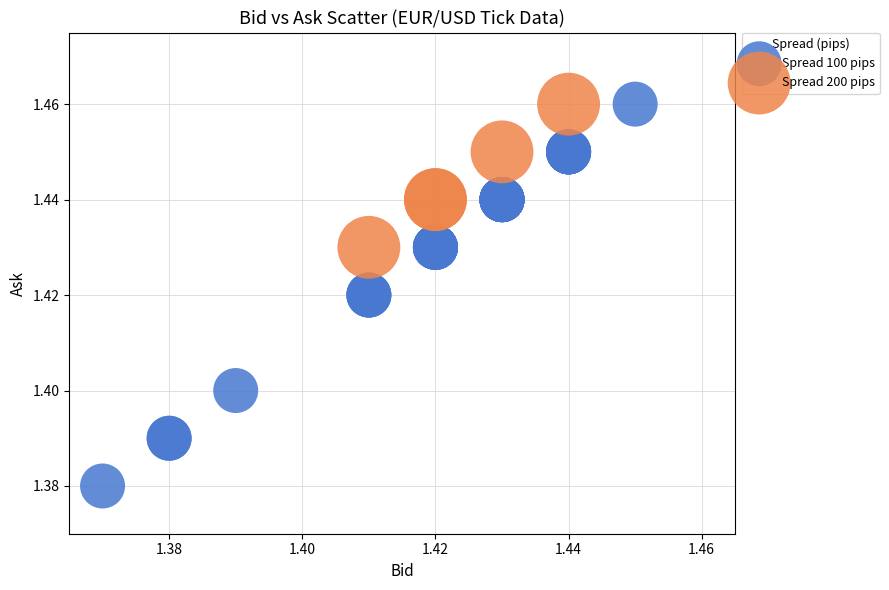

Which series has the widest spread of Y values?

Spread 100 pips